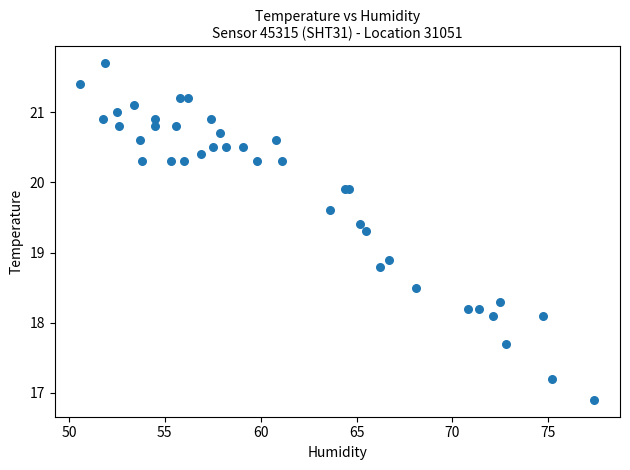

What Y value in the scatter plot is closest to 19?

18.9